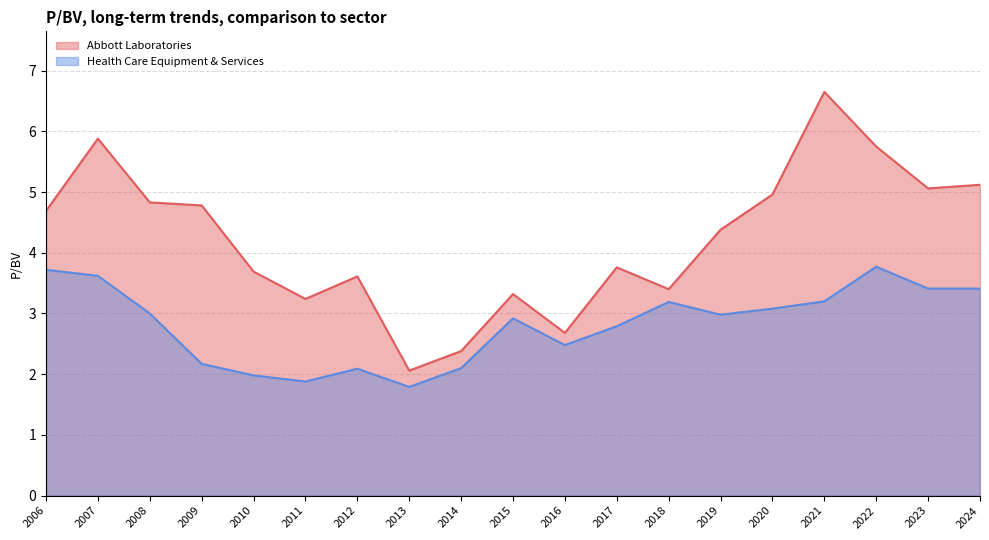

What is the difference between the highest and lowest values at 2020?

1.9